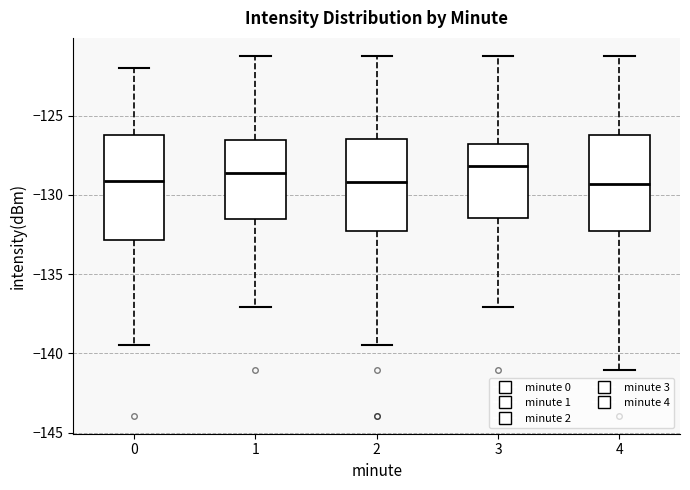

Comparing the boxes themselves (not the whiskers), which one is the tallest?

0